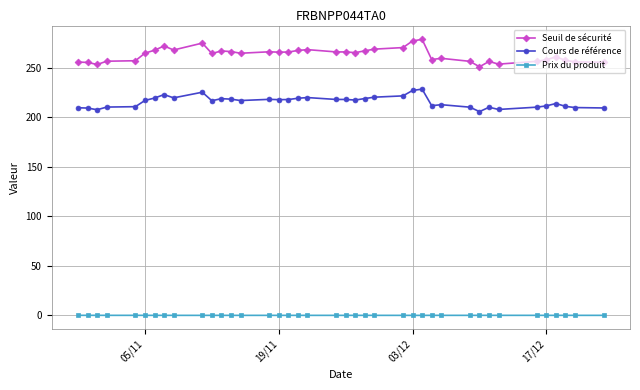

True or false: Seuil de sécurité has more than 0 interior local peaks.

True